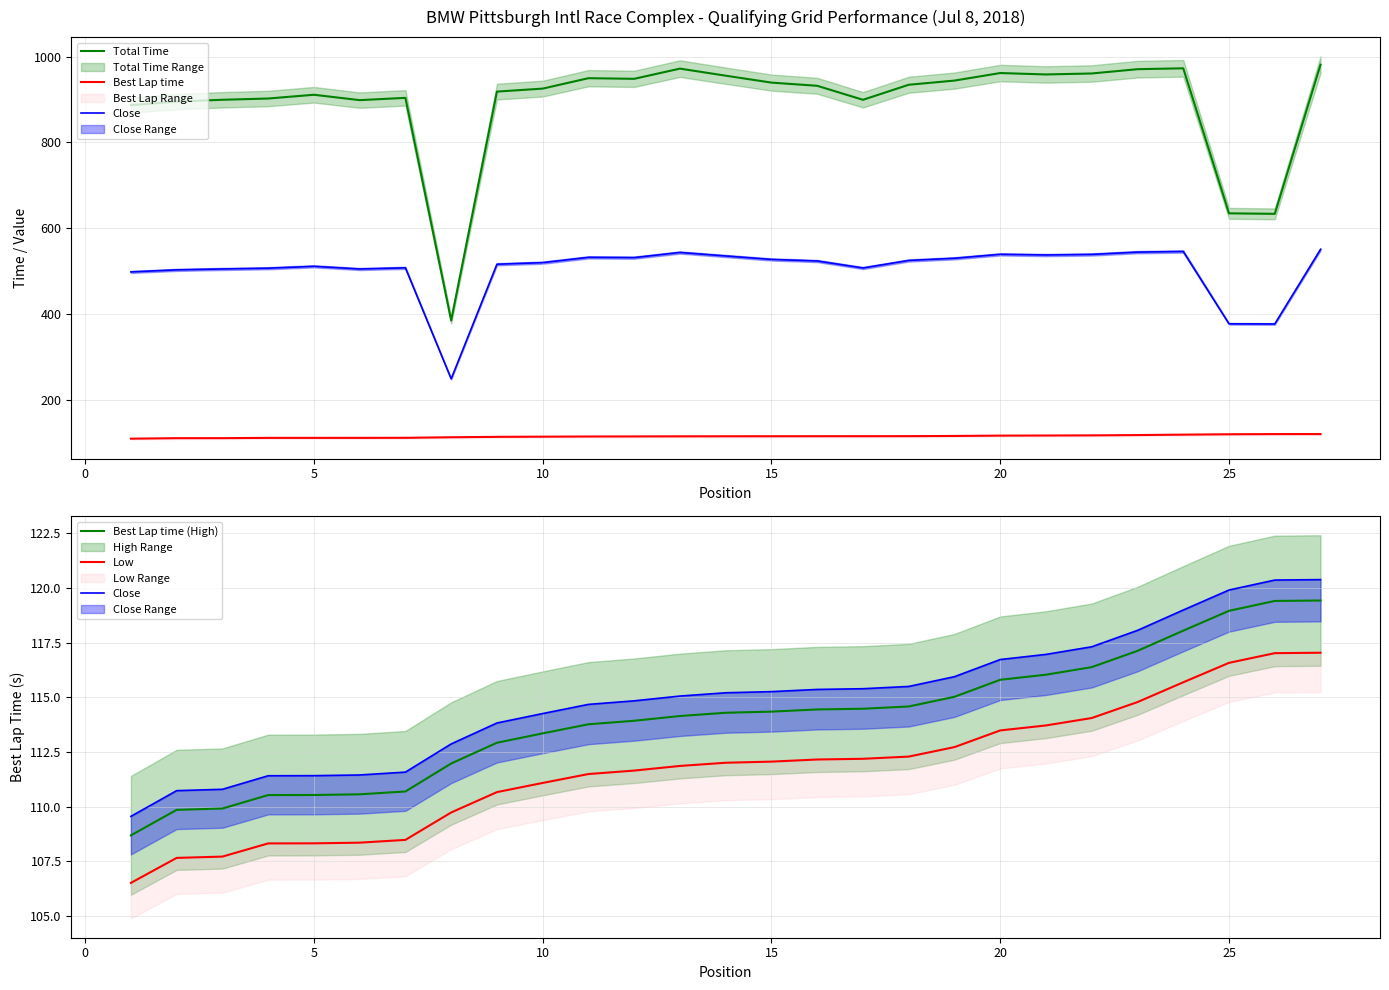

What is the maximum value for Best Lap time (High)?

119.4